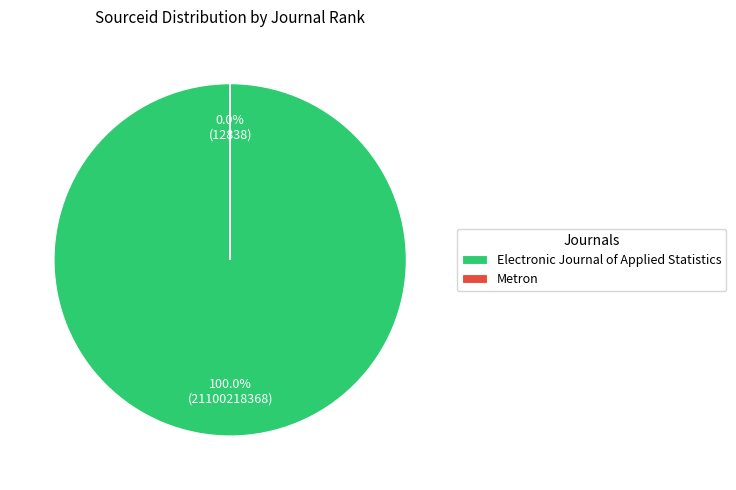

Rank the categories by value from lowest to highest.

Metron, Electronic Journal of Applied Statistics